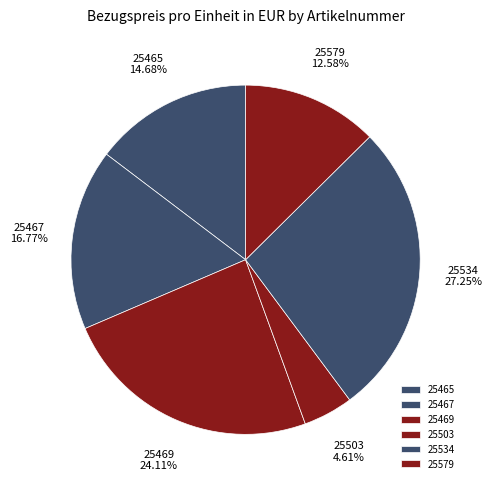

Does any single category account for the majority?

No